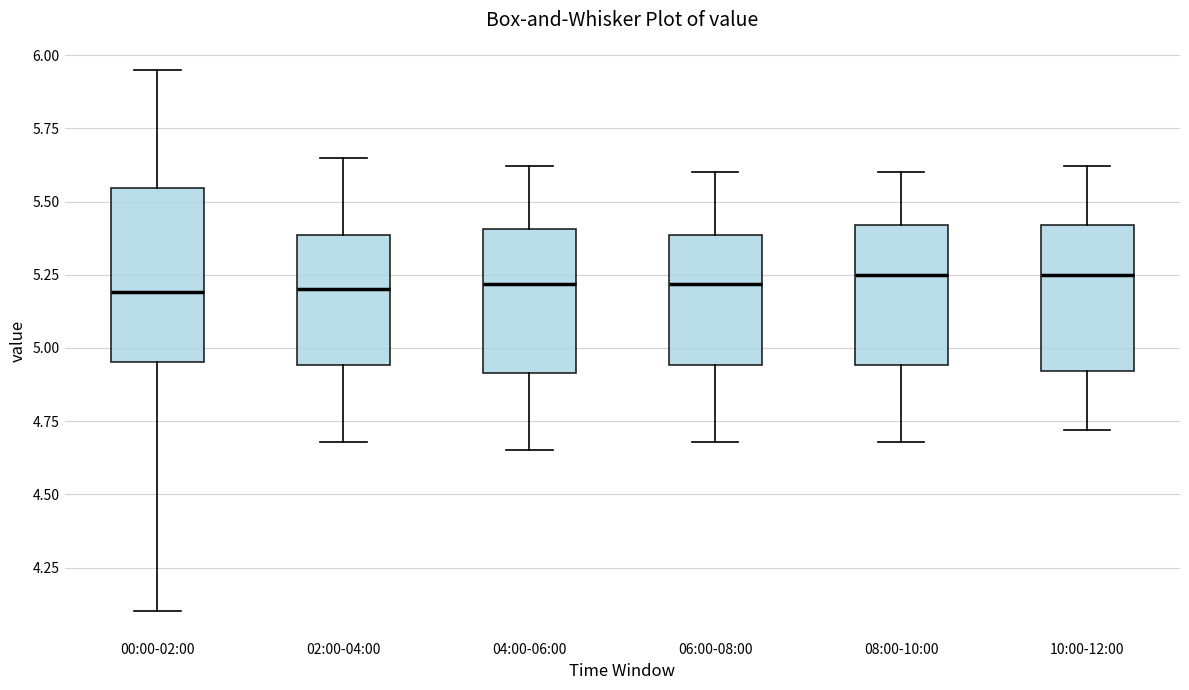

Where is the lower edge of the box for 06:00-08:00 on the y-axis? The values are not printed on the chart, so give them approximately, as read against the axis.

4.95